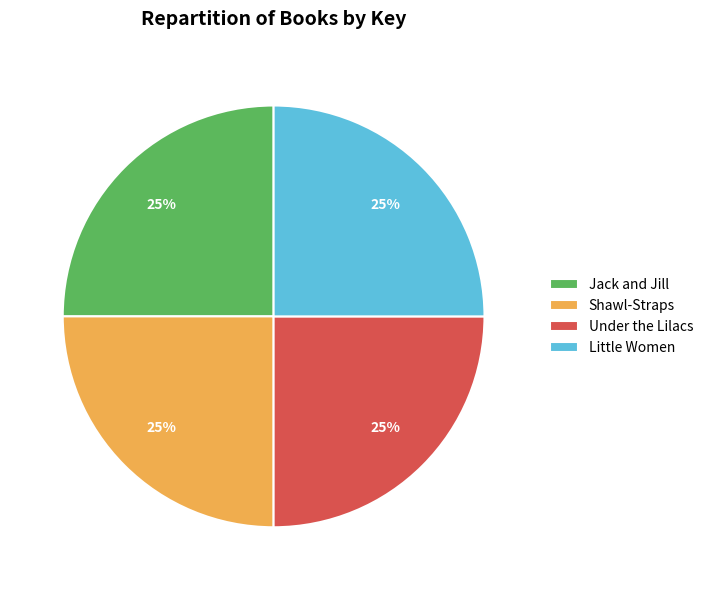

What is the ratio of the value at Jack and Jill to the value at Shawl-Straps?

1.0